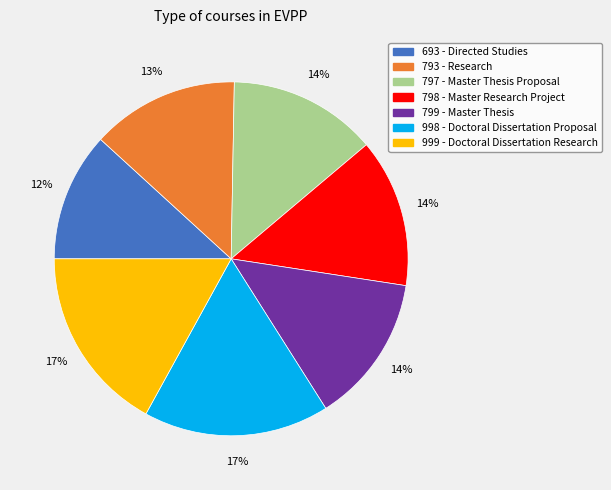

The 797 - Master Thesis Proposal slice represents 14% of the pie. True or false?

True